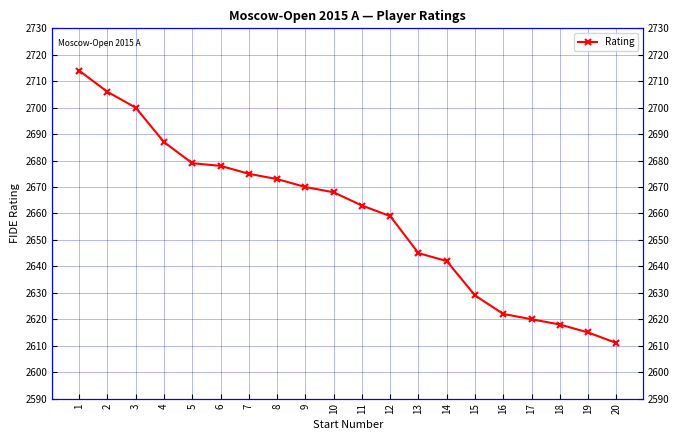

What is the difference between the values at 19 and 9?

55